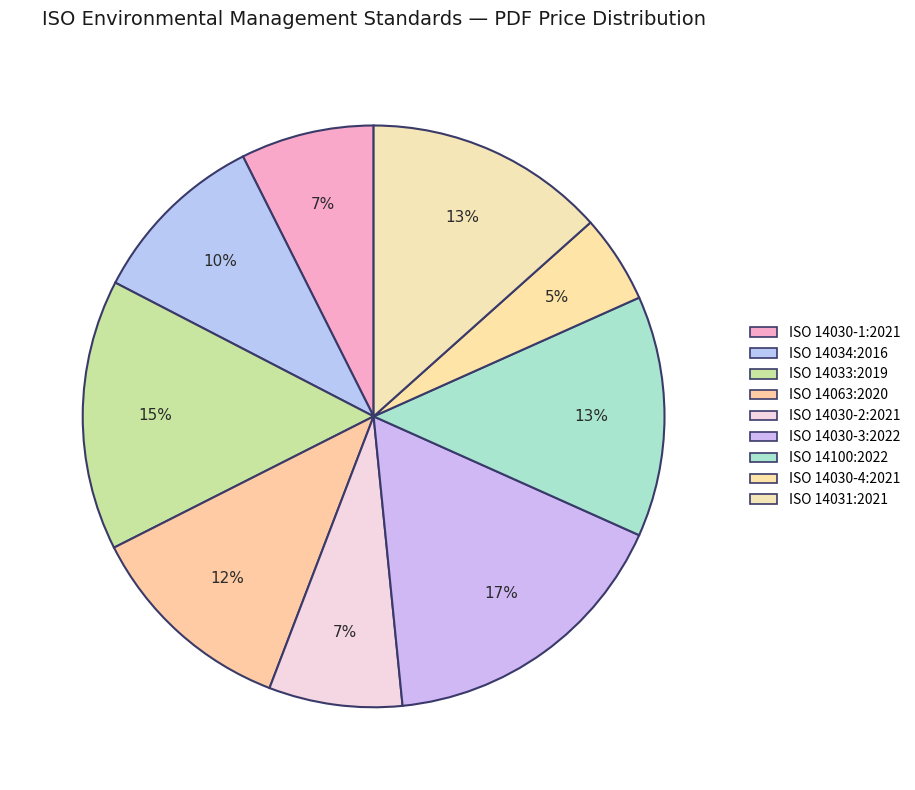

Does ISO 14030-4:2021 represent more than half of the total?

No